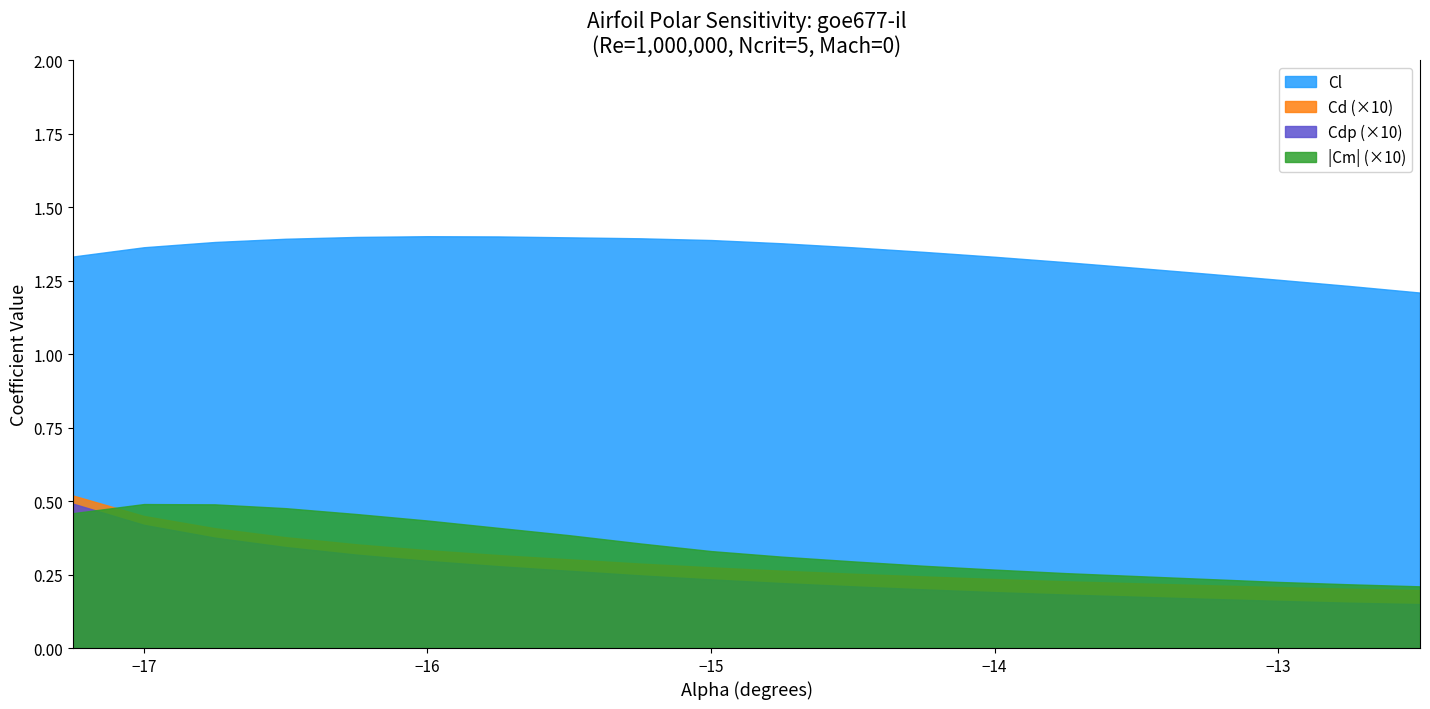

What is the difference between the maximum and minimum values in the Cl series?

0.2